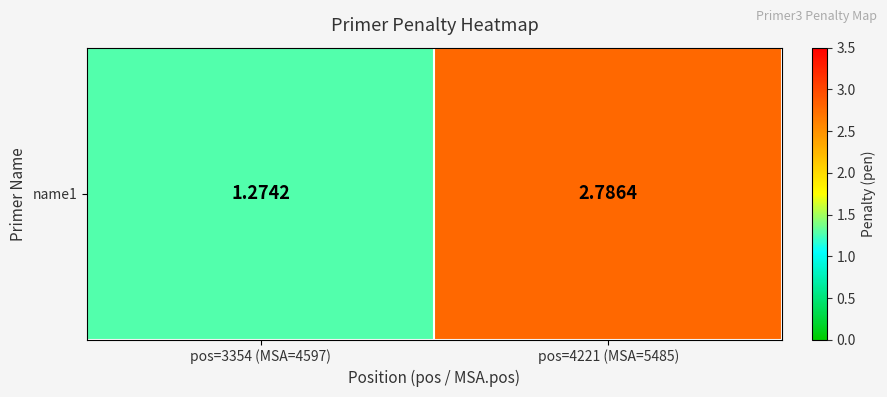

What is the sum of all values?

4.1